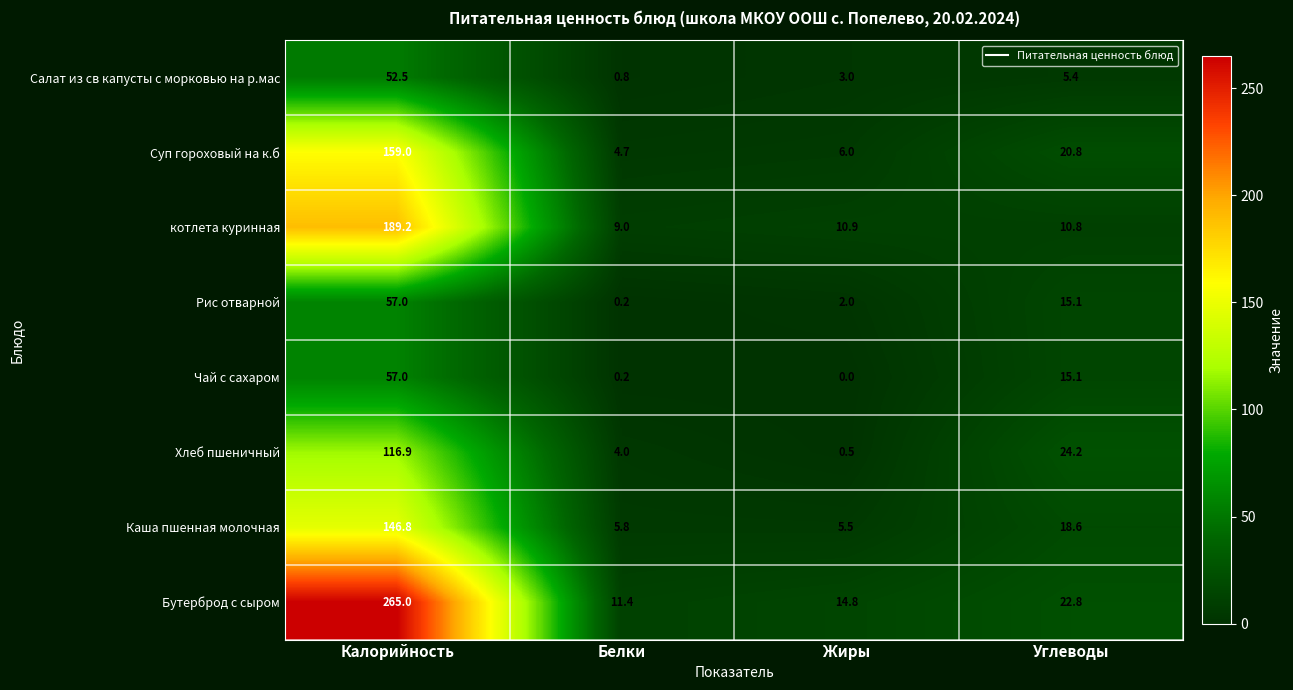

Is it true that котлета куринная equals 7.4 at Углеводы?

False